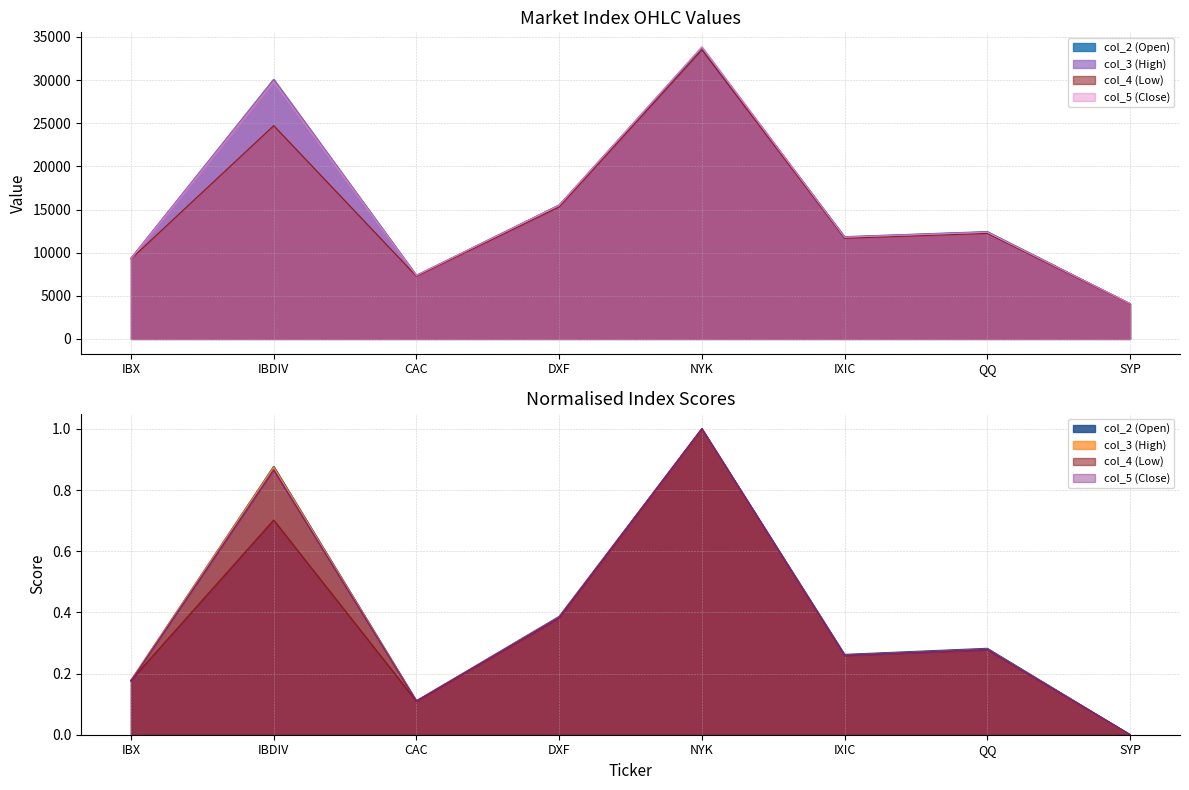

What is the label of the 7th point from the left?

QQ